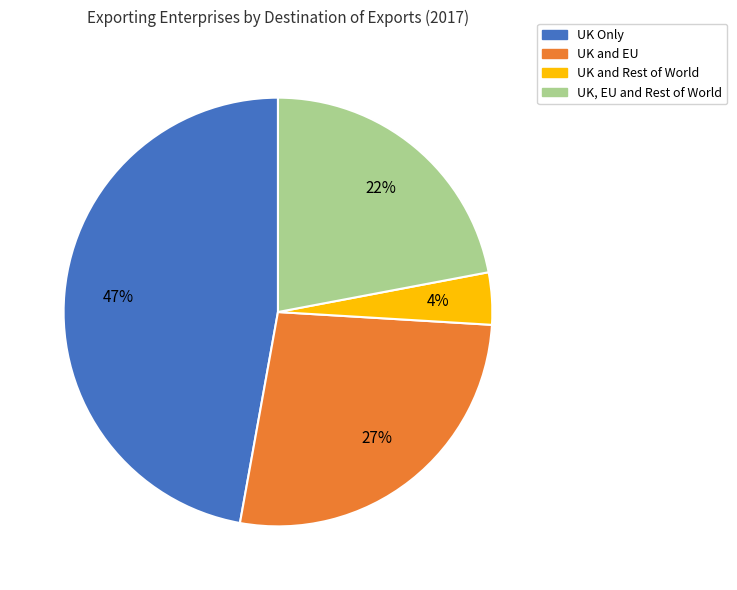

To the nearest percent, what is the difference between the UK Only and UK and Rest of World slice percentages?

43%